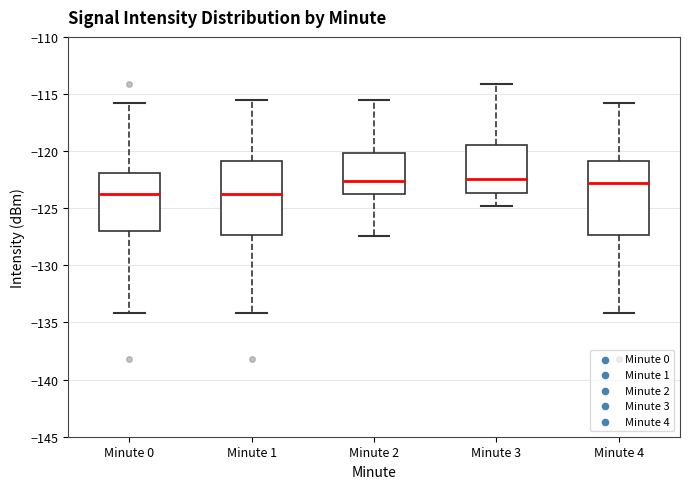

Reading left to right, transcribe this box plot: for each box, give where its median line is, the range the box spans, and where its two whiskers end, as read against the y-axis. The values are not printed on the chart, so give them approximately, as read against the axis.

Minute 0: median -124.0, box -127.0 to -122.0, whiskers -134.0 to -116.0
Minute 1: median -123.5, box -127.5 to -121.0, whiskers -134.0 to -115.5
Minute 2: median -122.5, box -124.0 to -120.0, whiskers -127.5 to -115.5
Minute 3: median -122.5, box -123.5 to -119.5, whiskers -125.0 to -114.0
Minute 4: median -123.0, box -127.5 to -121.0, whiskers -134.0 to -116.0